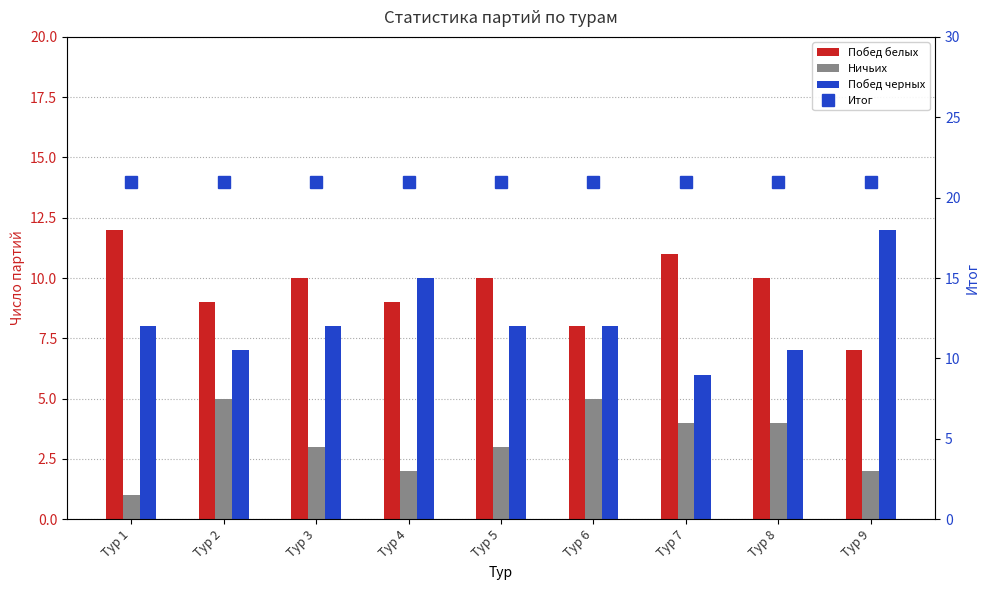

Rank the series by their maximum value, from highest to lowest.

Итог, Побед белых, Побед черных, Ничьих